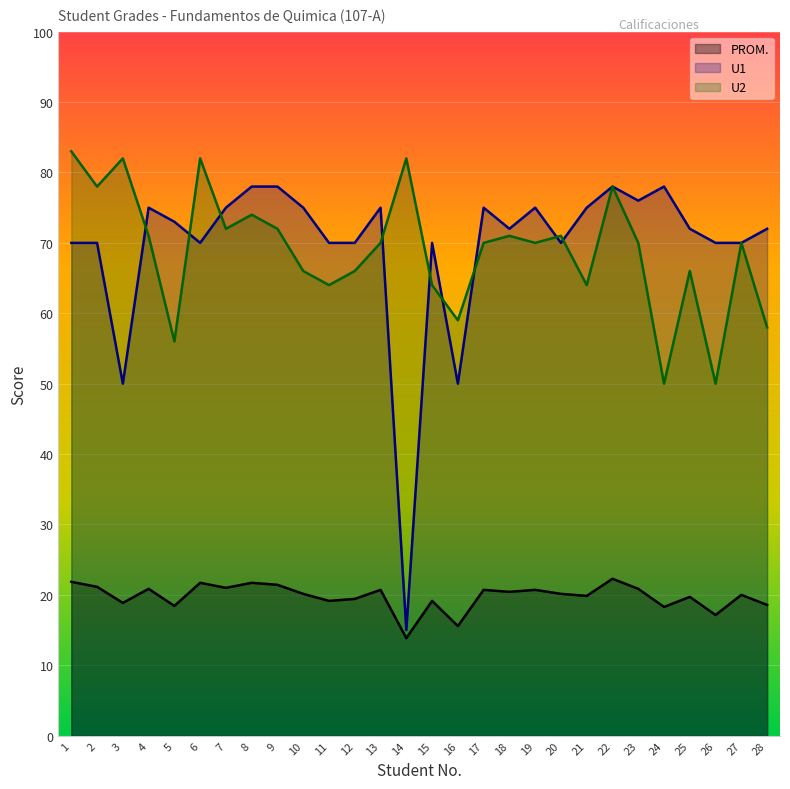

Where is the first local minimum for U1?

3